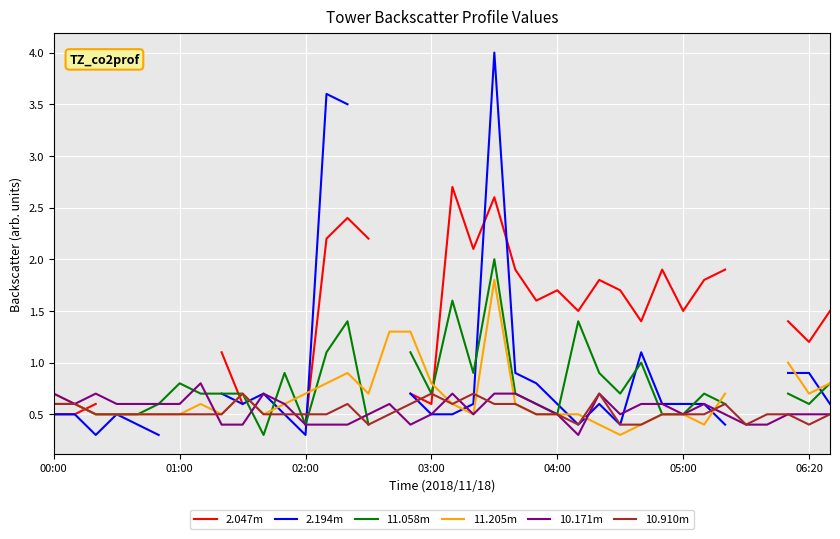

Is it true that 10.171m equals 0.6 at 01:00?

True